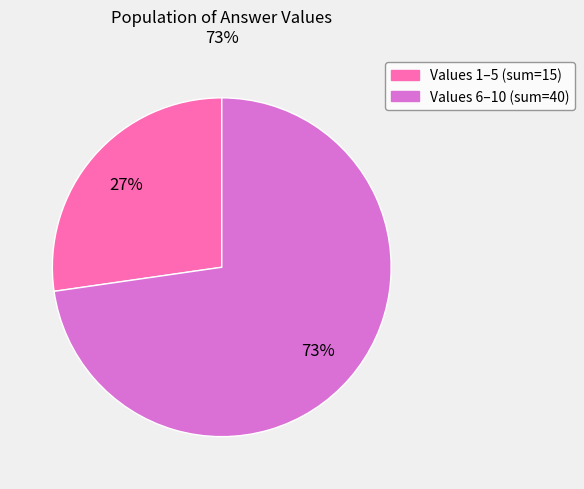

To the nearest percent, what is the average slice percentage?

50%